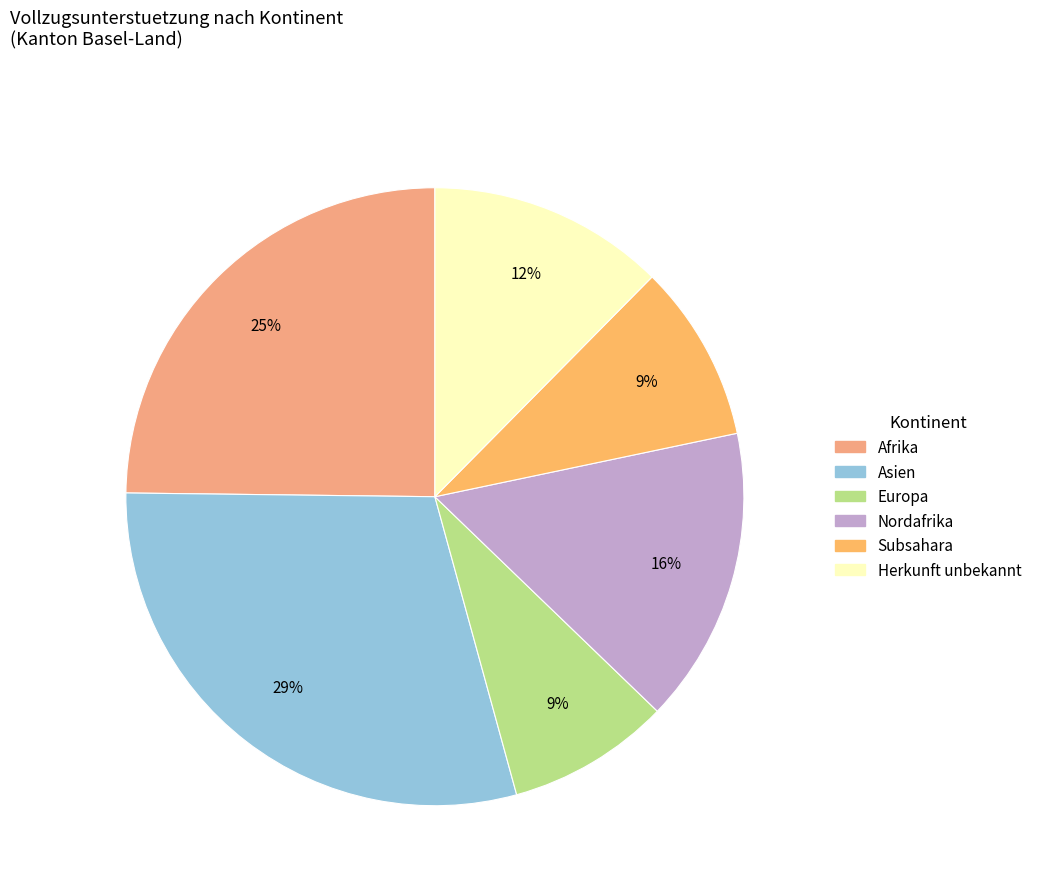

How many slices are in this pie chart?

6